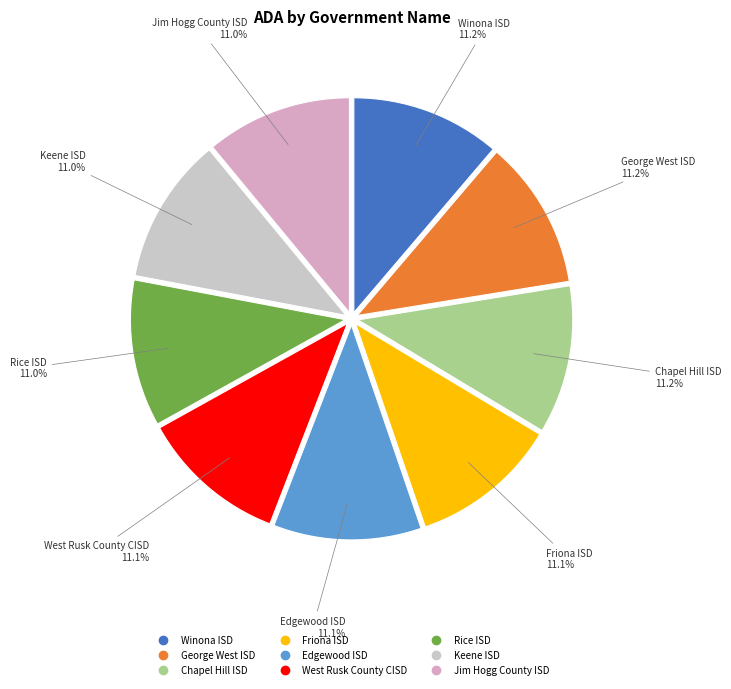

Approximately how many times larger is the value at George West ISD compared to Winona ISD?

1.0